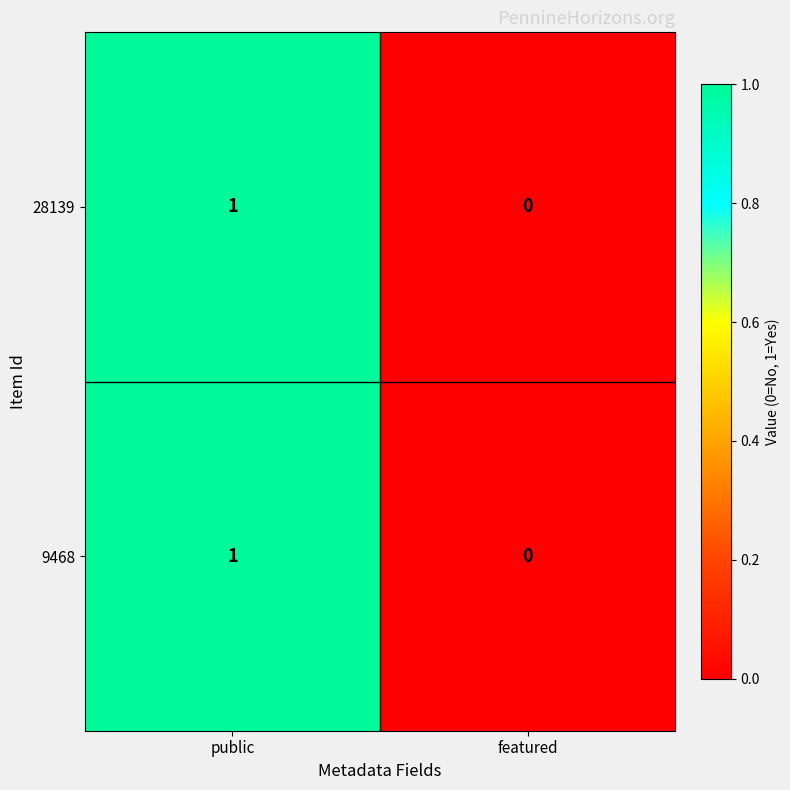

Is the value of 28139 at featured greater than the value of 9468 at public?

No